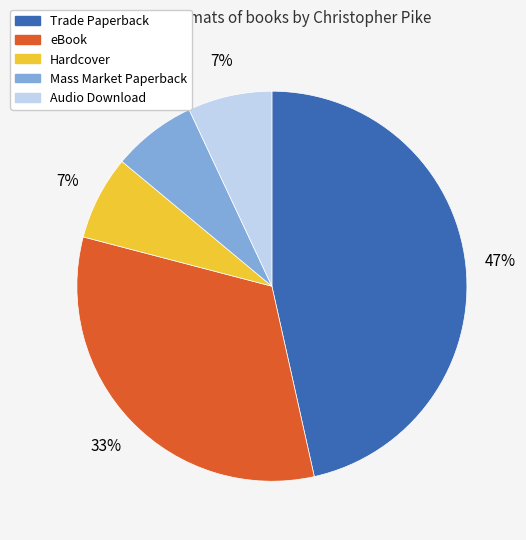

Does any single category account for the majority?

No